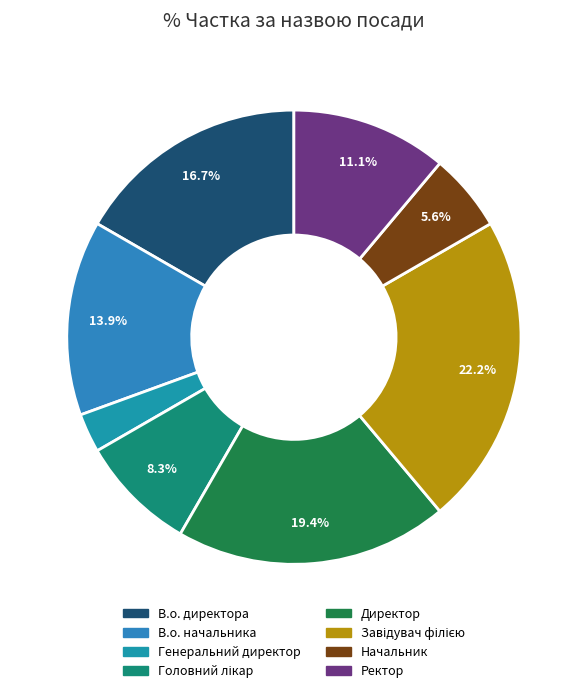

How many segments does this pie chart have?

8